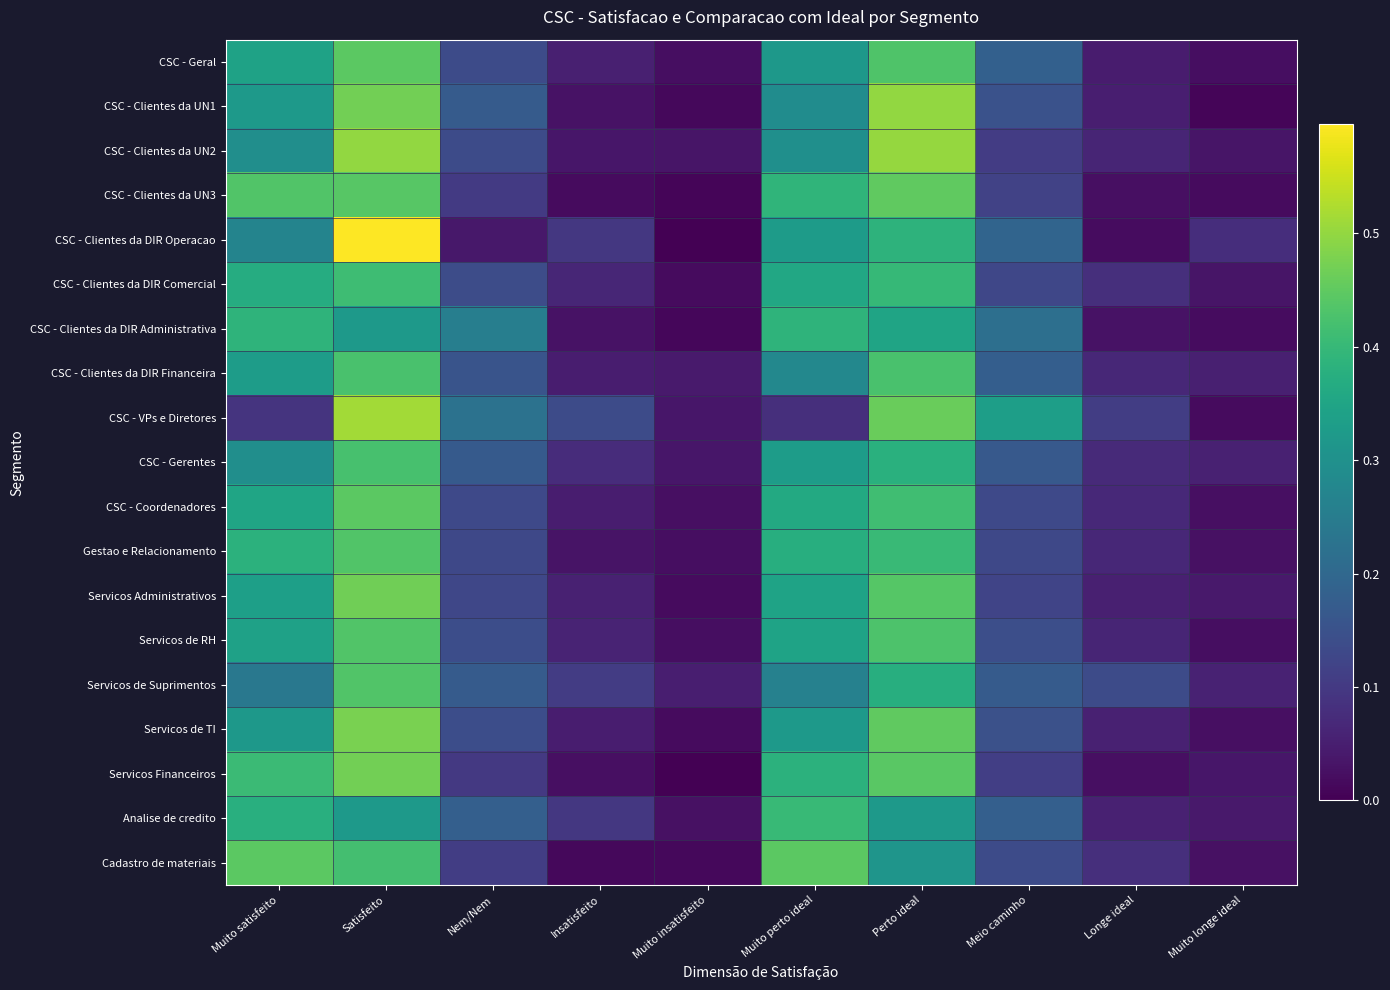

Reading left to right, transcribe all the data shown in this chart.

CSC - Geral: Muito satisfeito=0.3	Satisfeito=0.4	Nem/Nem=0.1	Insatisfeito=0.1	Muito insatisfeito=0.0	Muito perto ideal=0.3	Perto ideal=0.4	Meio caminho=0.2	Longe ideal=0.0	Muito longe ideal=0.0
CSC - Clientes da UN1: Muito satisfeito=0.3	Satisfeito=0.5	Nem/Nem=0.2	Insatisfeito=0.0	Muito insatisfeito=0.0	Muito perto ideal=0.3	Perto ideal=0.5	Meio caminho=0.2	Longe ideal=0.1	Muito longe ideal=0.0
CSC - Clientes da UN2: Muito satisfeito=0.3	Satisfeito=0.5	Nem/Nem=0.1	Insatisfeito=0.0	Muito insatisfeito=0.0	Muito perto ideal=0.3	Perto ideal=0.5	Meio caminho=0.1	Longe ideal=0.1	Muito longe ideal=0.0
CSC - Clientes da UN3: Muito satisfeito=0.4	Satisfeito=0.4	Nem/Nem=0.1	Insatisfeito=0.0	Muito insatisfeito=0.0	Muito perto ideal=0.4	Perto ideal=0.4	Meio caminho=0.1	Longe ideal=0.0	Muito longe ideal=0.0
CSC - Clientes da DIR Operacao: Muito satisfeito=0.3	Satisfeito=0.6	Nem/Nem=0.0	Insatisfeito=0.1	Muito insatisfeito=0.0	Muito perto ideal=0.3	Perto ideal=0.4	Meio caminho=0.2	Longe ideal=0.0	Muito longe ideal=0.1
CSC - Clientes da DIR Comercial: Muito satisfeito=0.4	Satisfeito=0.4	Nem/Nem=0.1	Insatisfeito=0.1	Muito insatisfeito=0.0	Muito perto ideal=0.4	Perto ideal=0.4	Meio caminho=0.1	Longe ideal=0.1	Muito longe ideal=0.0
CSC - Clientes da DIR Administrativa: Muito satisfeito=0.4	Satisfeito=0.3	Nem/Nem=0.3	Insatisfeito=0.0	Muito insatisfeito=0.0	Muito perto ideal=0.4	Perto ideal=0.3	Meio caminho=0.2	Longe ideal=0.0	Muito longe ideal=0.0
CSC - Clientes da DIR Financeira: Muito satisfeito=0.3	Satisfeito=0.4	Nem/Nem=0.2	Insatisfeito=0.0	Muito insatisfeito=0.0	Muito perto ideal=0.3	Perto ideal=0.4	Meio caminho=0.2	Longe ideal=0.1	Muito longe ideal=0.1
CSC - VPs e Diretores: Muito satisfeito=0.1	Satisfeito=0.5	Nem/Nem=0.2	Insatisfeito=0.1	Muito insatisfeito=0.0	Muito perto ideal=0.1	Perto ideal=0.5	Meio caminho=0.3	Longe ideal=0.1	Muito longe ideal=0.0
CSC - Gerentes: Muito satisfeito=0.3	Satisfeito=0.4	Nem/Nem=0.2	Insatisfeito=0.1	Muito insatisfeito=0.0	Muito perto ideal=0.3	Perto ideal=0.4	Meio caminho=0.2	Longe ideal=0.1	Muito longe ideal=0.1
CSC - Coordenadores: Muito satisfeito=0.4	Satisfeito=0.4	Nem/Nem=0.1	Insatisfeito=0.0	Muito insatisfeito=0.0	Muito perto ideal=0.4	Perto ideal=0.4	Meio caminho=0.1	Longe ideal=0.1	Muito longe ideal=0.0
Gestao e Relacionamento: Muito satisfeito=0.4	Satisfeito=0.4	Nem/Nem=0.1	Insatisfeito=0.0	Muito insatisfeito=0.0	Muito perto ideal=0.4	Perto ideal=0.4	Meio caminho=0.1	Longe ideal=0.1	Muito longe ideal=0.0
Servicos Administrativos: Muito satisfeito=0.3	Satisfeito=0.5	Nem/Nem=0.1	Insatisfeito=0.1	Muito insatisfeito=0.0	Muito perto ideal=0.3	Perto ideal=0.4	Meio caminho=0.1	Longe ideal=0.1	Muito longe ideal=0.0
Servicos de RH: Muito satisfeito=0.3	Satisfeito=0.4	Nem/Nem=0.1	Insatisfeito=0.1	Muito insatisfeito=0.0	Muito perto ideal=0.3	Perto ideal=0.4	Meio caminho=0.1	Longe ideal=0.1	Muito longe ideal=0.0
Servicos de Suprimentos: Muito satisfeito=0.2	Satisfeito=0.4	Nem/Nem=0.2	Insatisfeito=0.1	Muito insatisfeito=0.0	Muito perto ideal=0.3	Perto ideal=0.4	Meio caminho=0.2	Longe ideal=0.1	Muito longe ideal=0.1
Servicos de TI: Muito satisfeito=0.3	Satisfeito=0.5	Nem/Nem=0.1	Insatisfeito=0.0	Muito insatisfeito=0.0	Muito perto ideal=0.3	Perto ideal=0.5	Meio caminho=0.1	Longe ideal=0.1	Muito longe ideal=0.0
Servicos Financeiros: Muito satisfeito=0.4	Satisfeito=0.5	Nem/Nem=0.1	Insatisfeito=0.0	Muito insatisfeito=0.0	Muito perto ideal=0.4	Perto ideal=0.4	Meio caminho=0.1	Longe ideal=0.0	Muito longe ideal=0.0
Analise de credito: Muito satisfeito=0.4	Satisfeito=0.3	Nem/Nem=0.2	Insatisfeito=0.1	Muito insatisfeito=0.0	Muito perto ideal=0.4	Perto ideal=0.3	Meio caminho=0.2	Longe ideal=0.1	Muito longe ideal=0.0
Cadastro de materiais: Muito satisfeito=0.4	Satisfeito=0.4	Nem/Nem=0.1	Insatisfeito=0.0	Muito insatisfeito=0.0	Muito perto ideal=0.4	Perto ideal=0.3	Meio caminho=0.1	Longe ideal=0.1	Muito longe ideal=0.0